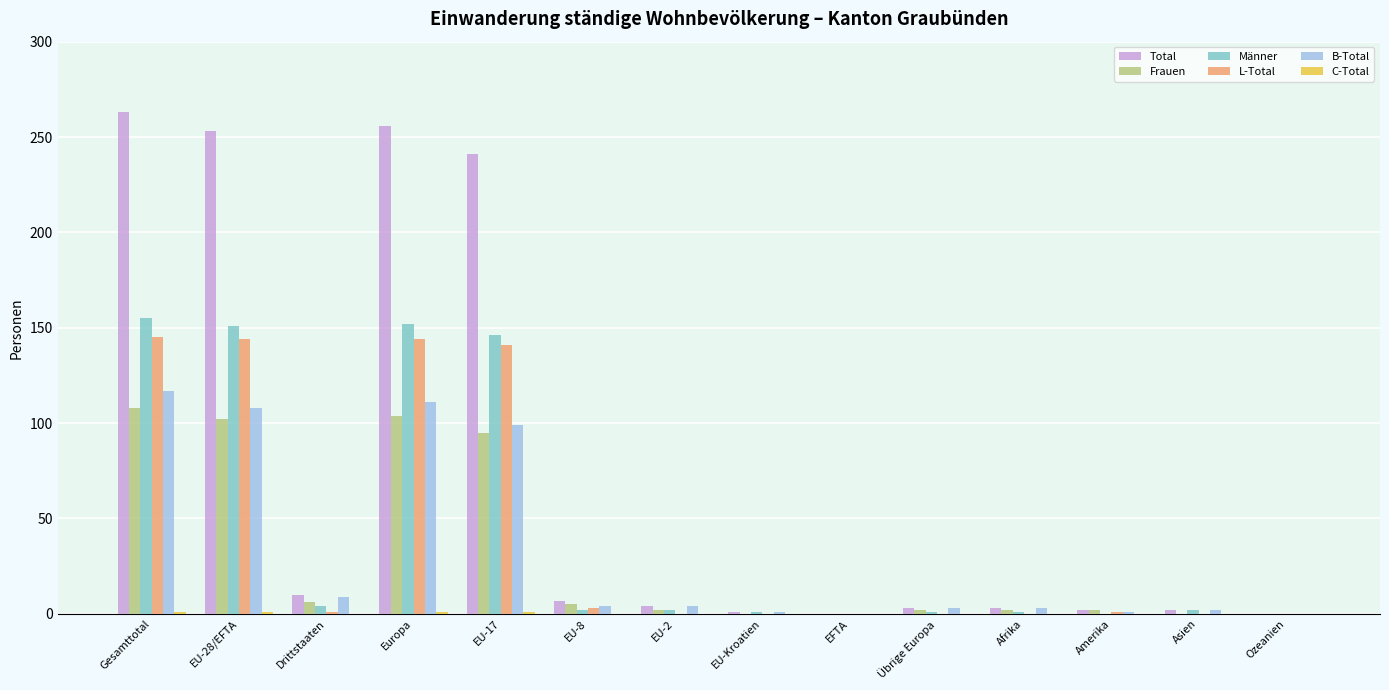

Are the bars grouped side by side (vs. stacked)?

Yes